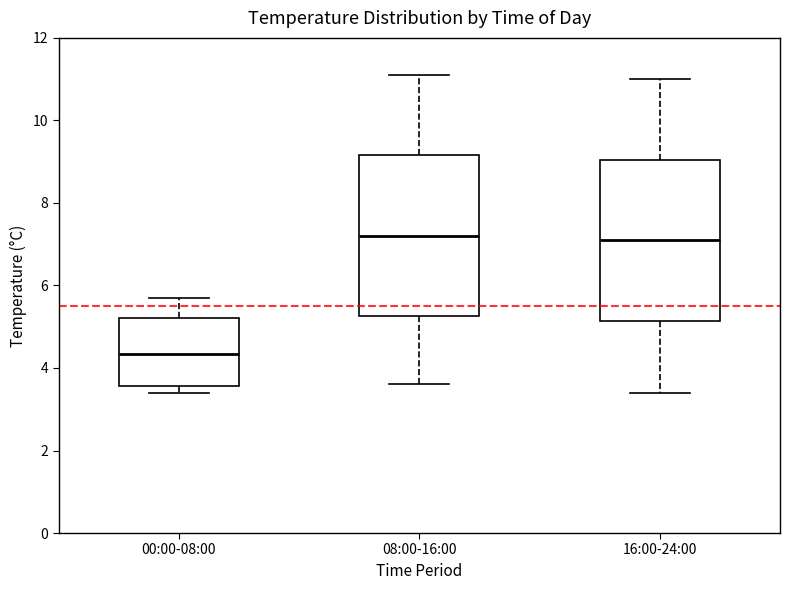

Reading left to right, read every box against the y-axis: the position of its median line, the range the box covers, and the ends of its whiskers. The values are not printed on the chart, so give them approximately, as read against the axis.

00:00-08:00: median 4.4, box 3.6 to 5.2, whiskers 3.4 to 5.8
08:00-16:00: median 7.2, box 5.2 to 9.2, whiskers 3.6 to 11.2
16:00-24:00: median 7.2, box 5.2 to 9.0, whiskers 3.4 to 11.0